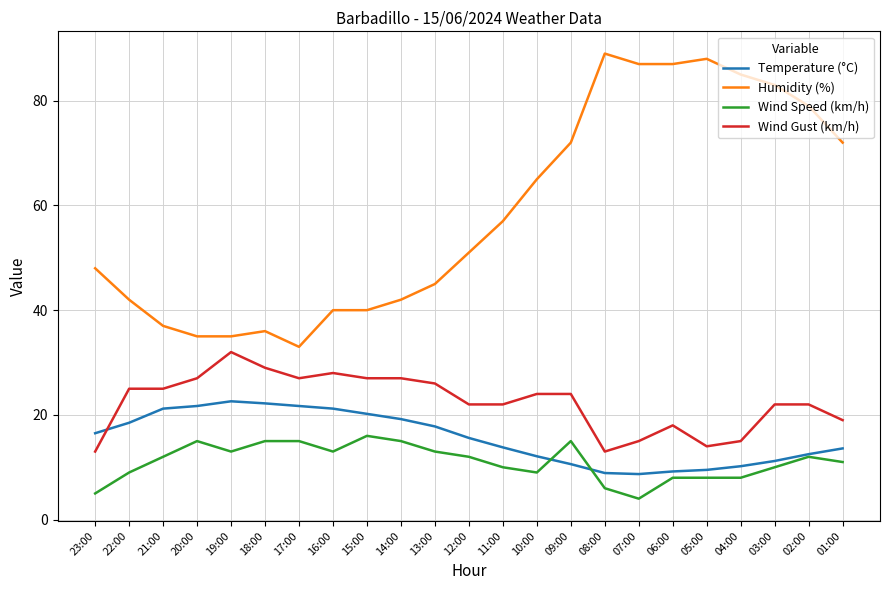

Which series has the largest total across all categories?

Humidity (%)